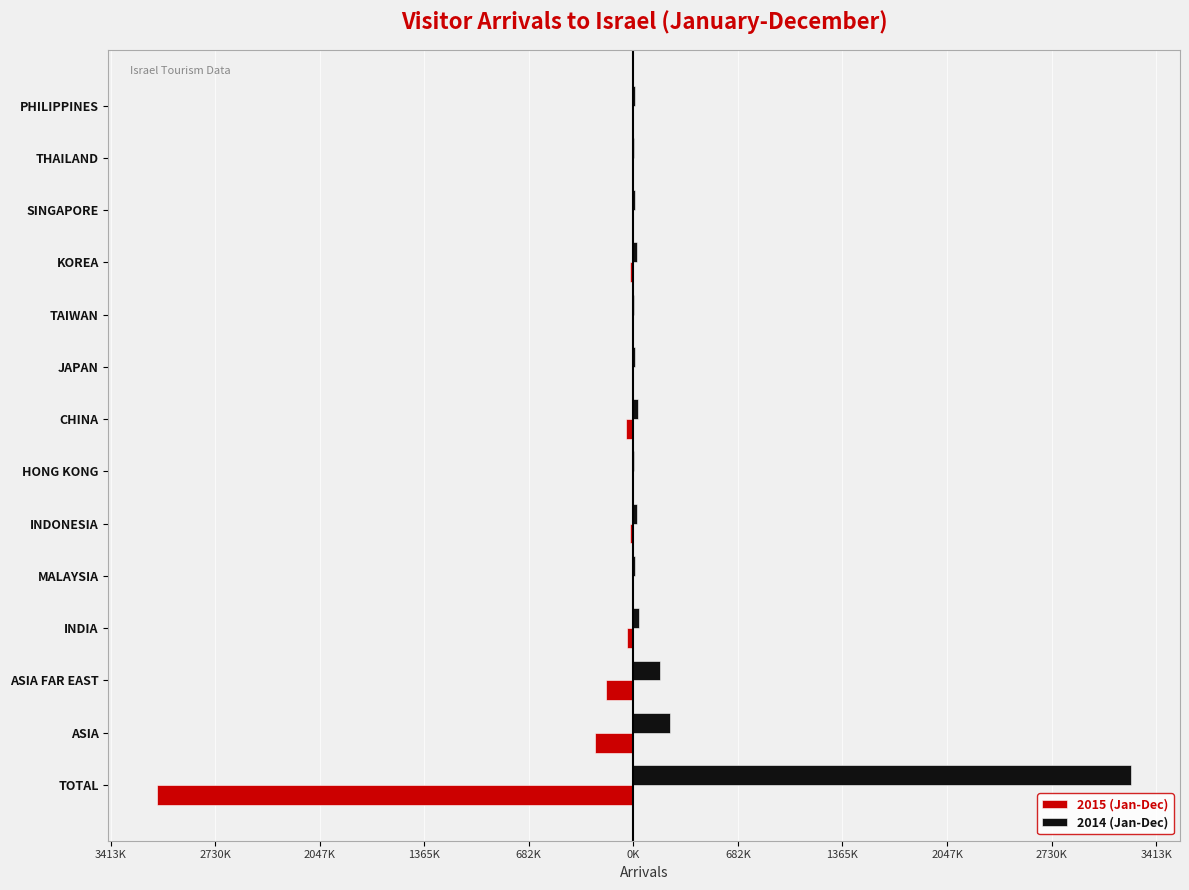

What is the average value of the 2015 (Jan-Dec) series?

-265862